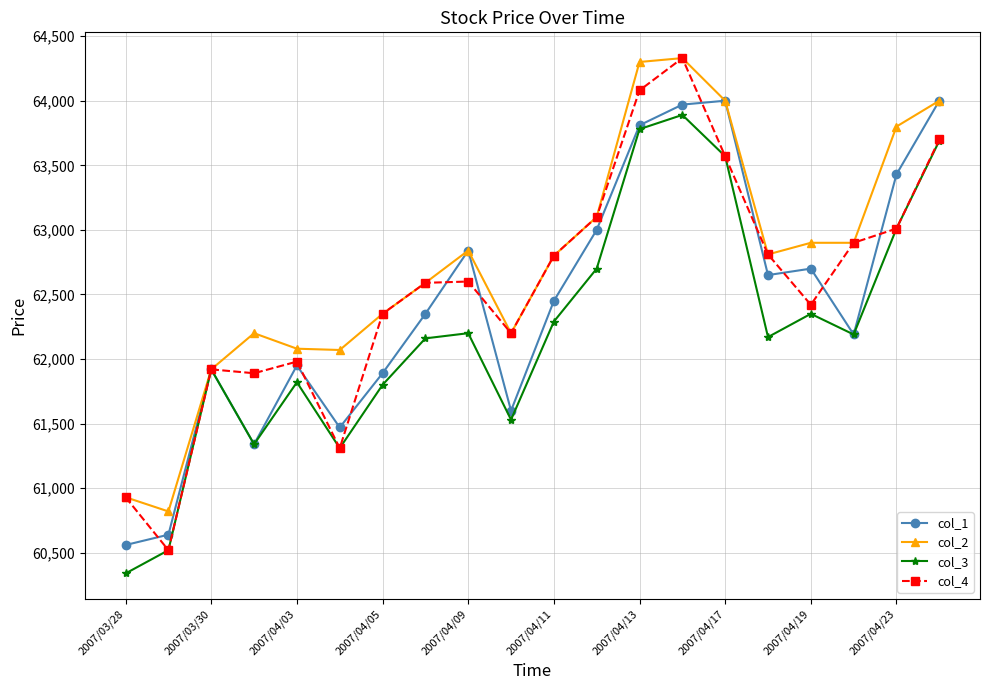

How many data points does each series have?

20